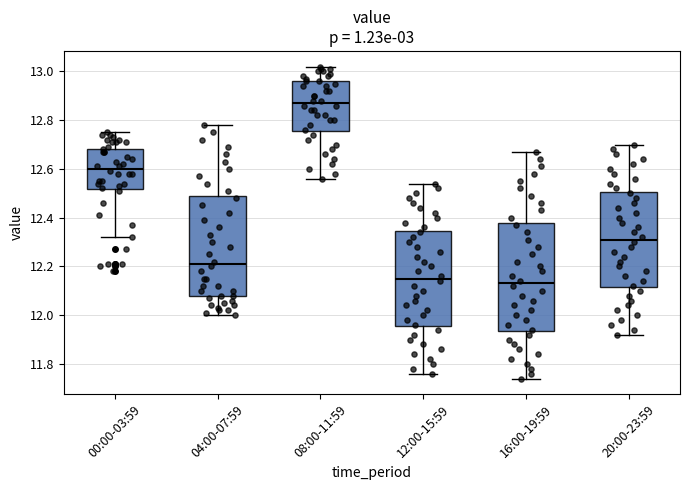

Which box's median line is the lowest?

16:00-19:59